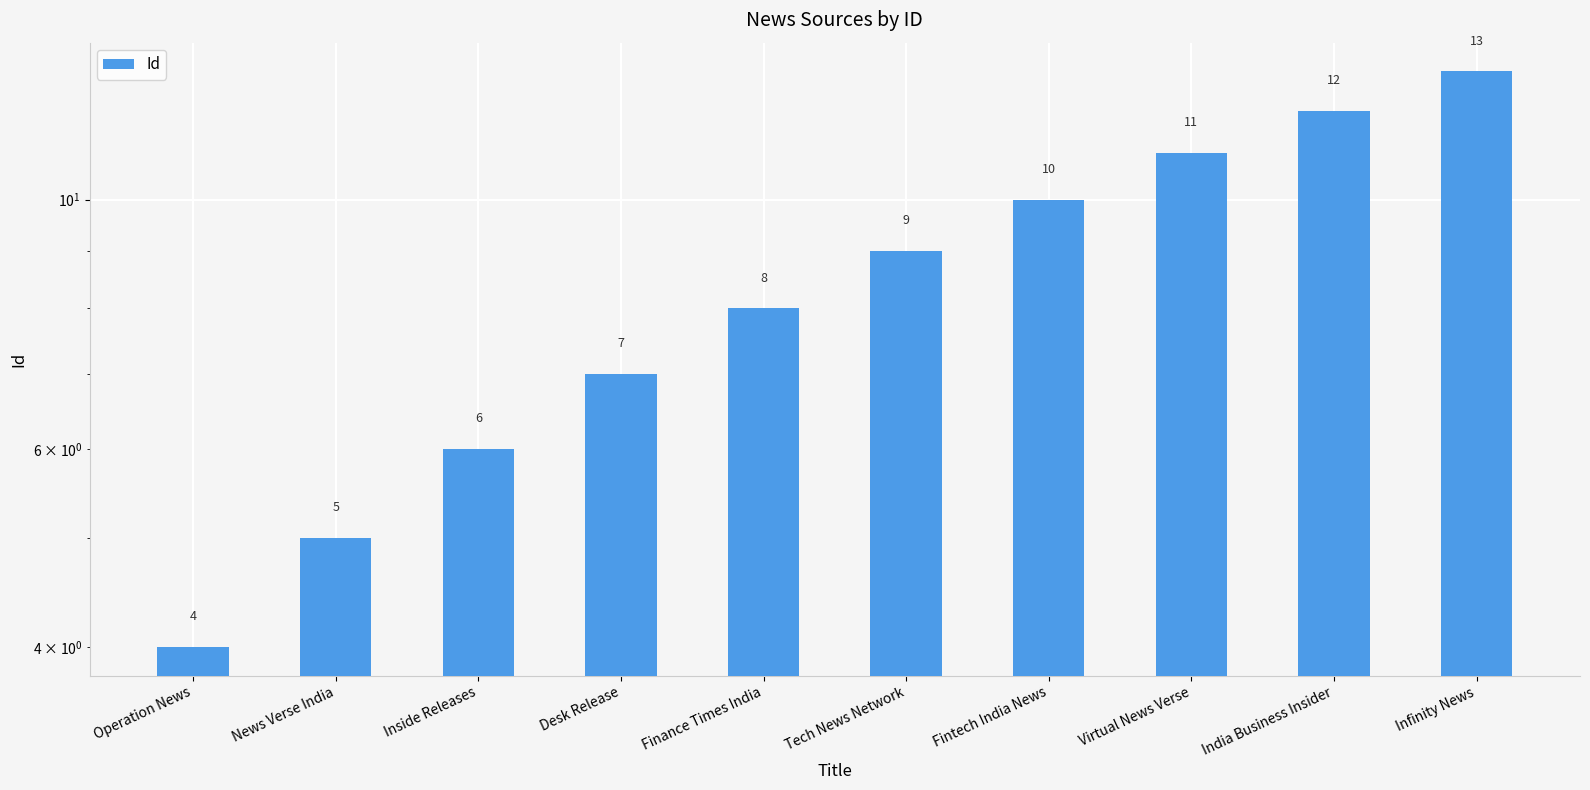

Are the bars horizontal?

No